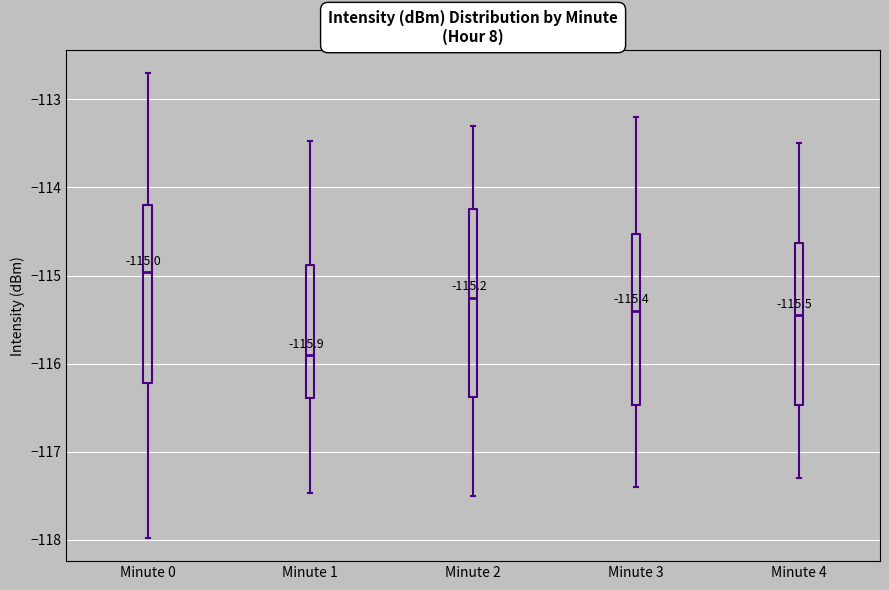

Which box is the tallest, from its lower edge to its upper edge?

Minute 2